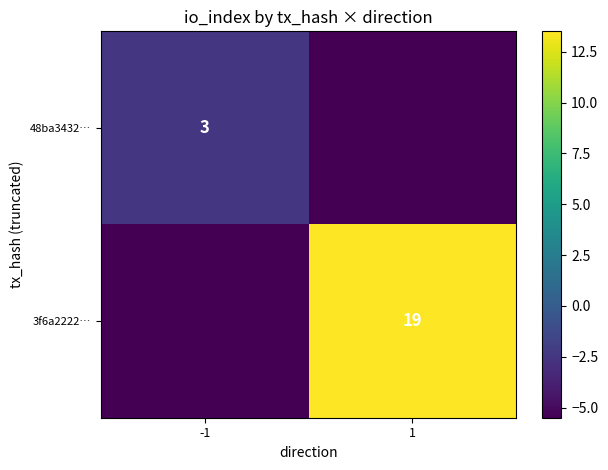

Is the value of 3f6a2222… at 1 greater than the value of 48ba3432… at -1?

Yes